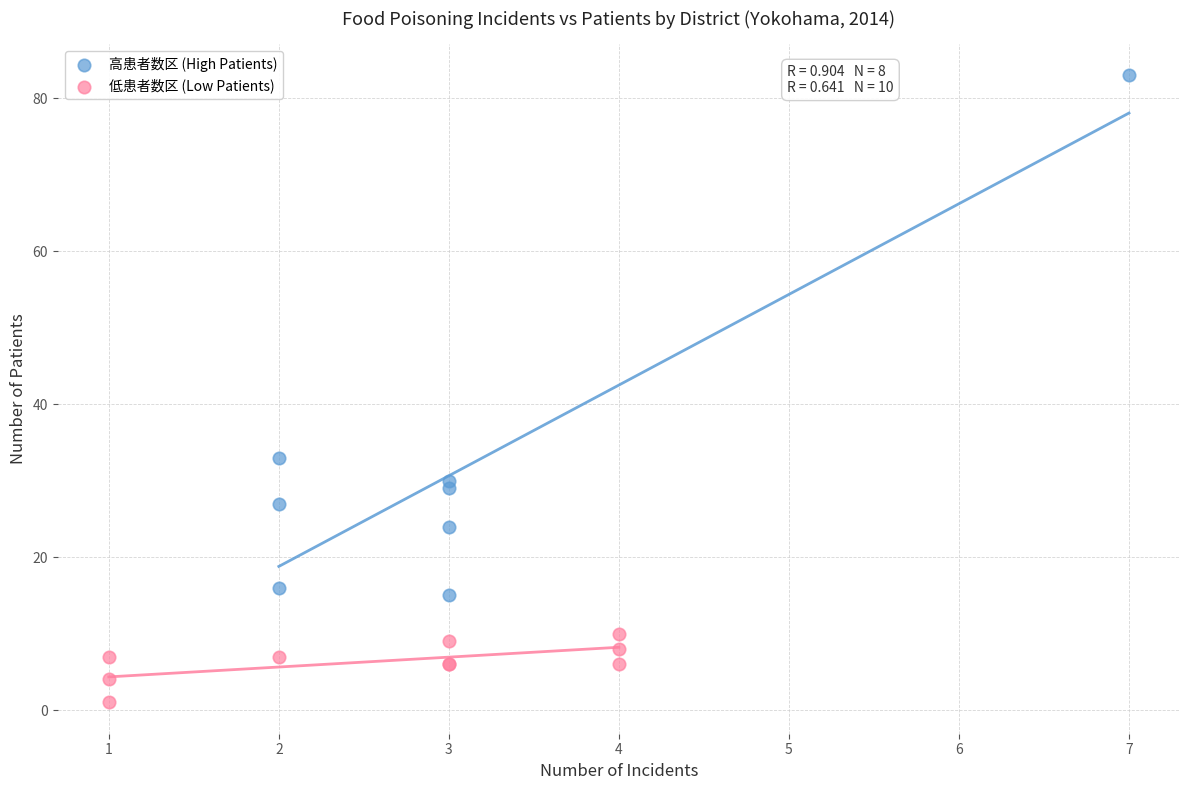

Which series reaches the maximum Y coordinate?

高患者数区 (High Patients)